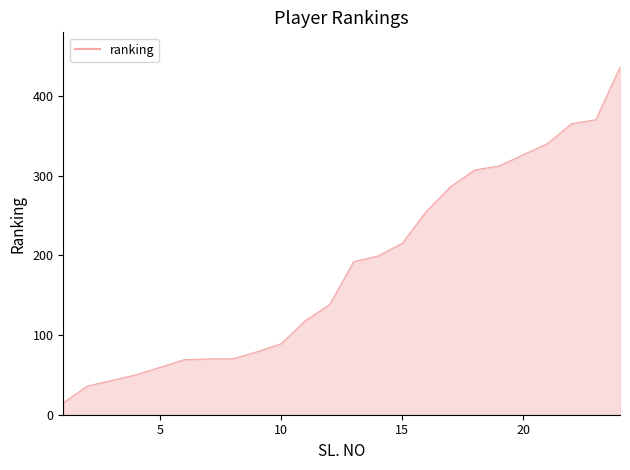

What is the smallest value displayed?

15